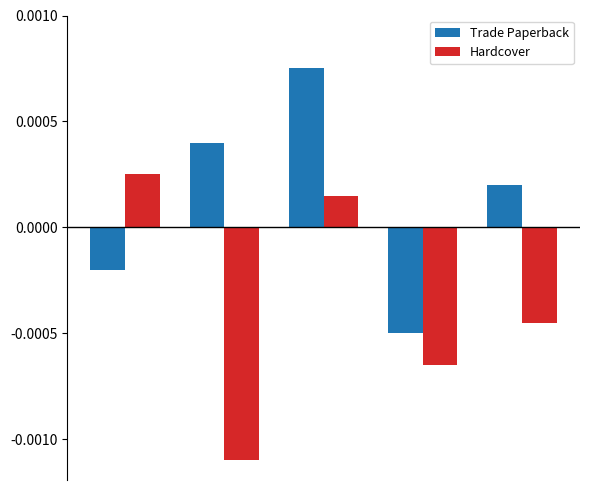

Rank the series by their average value, from lowest to highest.

Hardcover, Trade Paperback